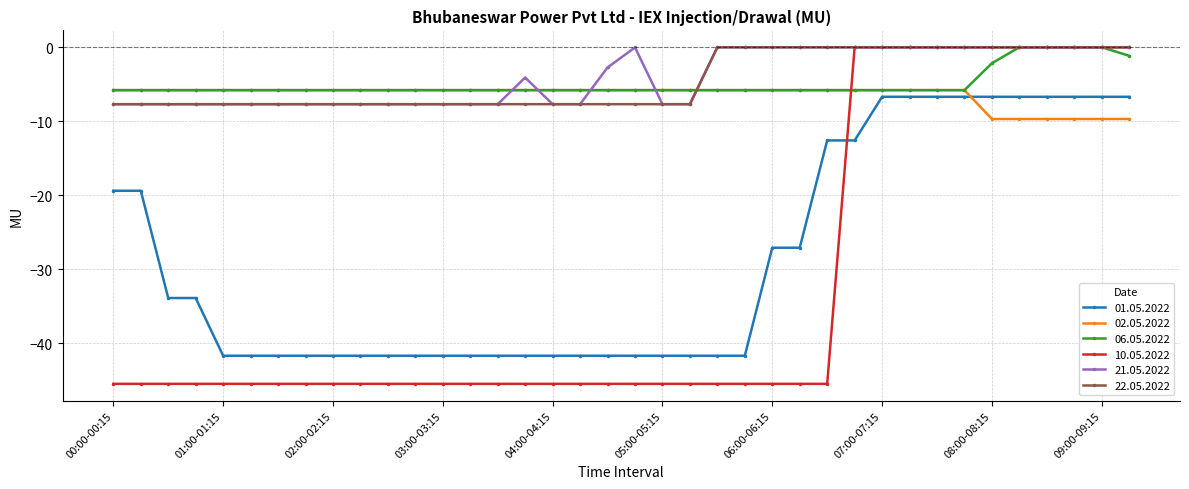

What is the difference between the maximum and minimum values in the 21.05.2022 series?

7.7